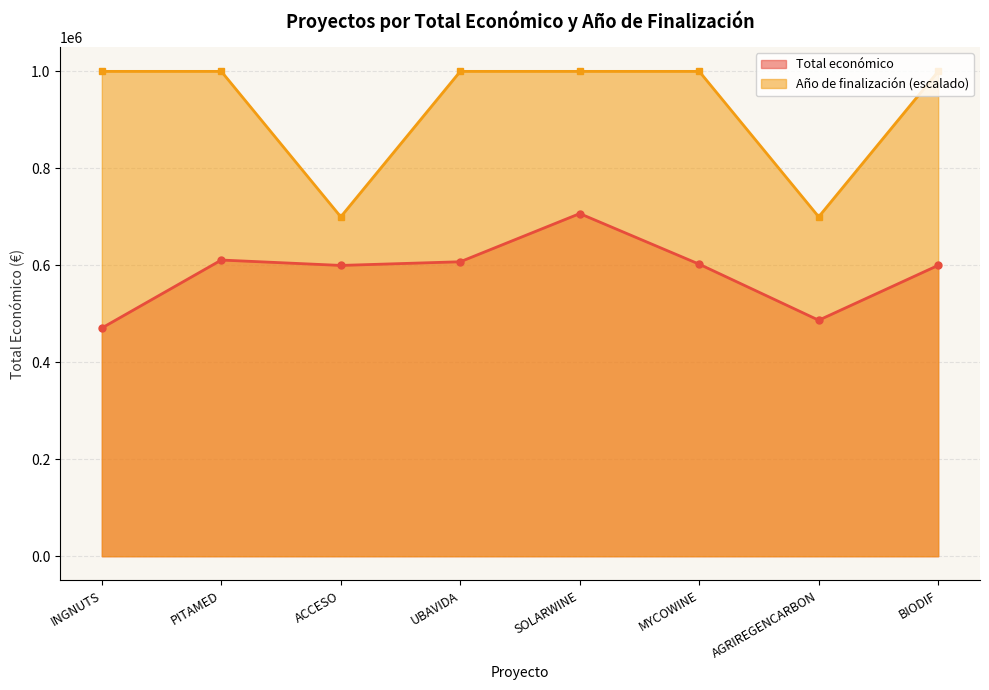

Reading right to left, what are all the values shown in this chart?

Total económico line: 599927.0	486756.0	602295.4	706697.0	607342.0	599779.0	610889.0	470675.0
Año de finalización line: 1000000.0	700000.0	1000000.0	1000000.0	1000000.0	700000.0	1000000.0	1000000.0